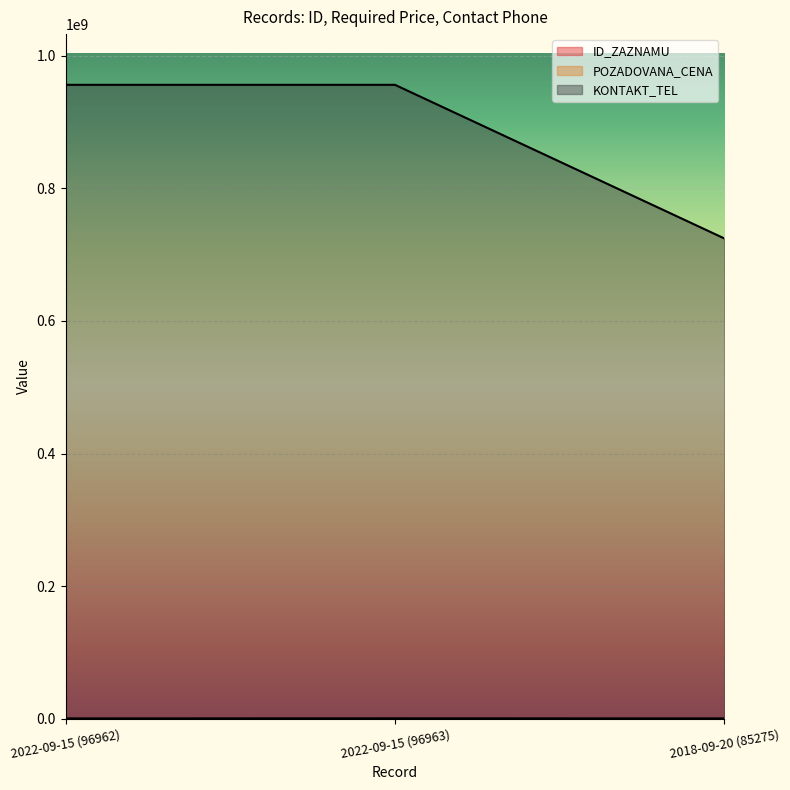

What is the label of the 2nd point from the left?

2022-09-15 (96963)